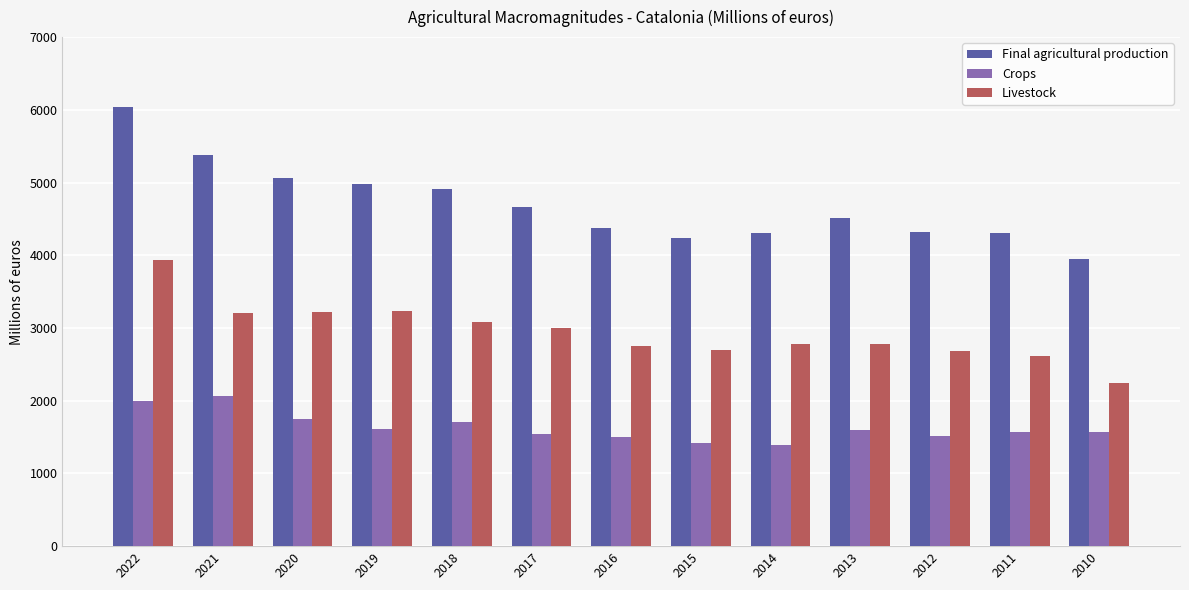

Which series has the largest total across all categories?

Final agricultural production